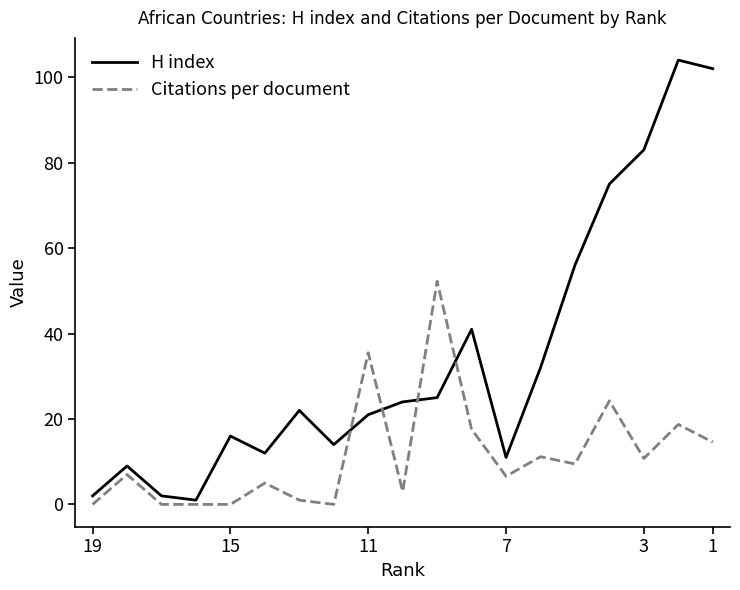

Reading left to right, list all the values displayed in this chart.

H index: 2.0	9.0	2.0	1.0	16.0	12.0	22.0	14.0	21.0	24.0	25.0	41.0	11.0	32.0	56.0	75.0	83.0	104.0	102.0
Citations per document: 0.0	7.0	0.0	0.0	0.0	5.0	1.0	0.0	35.5	3.0	52.2	17.6	6.6	11.2	9.5	24.2	10.8	18.7	14.6